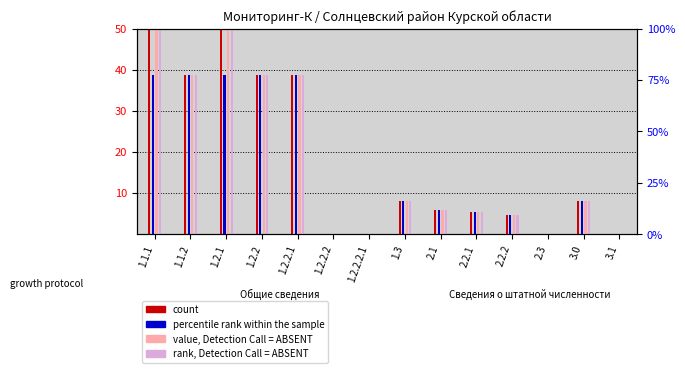

Is the value of count at 3.0 greater than the value of percentile rank within the sample at 2.2.2?

Yes